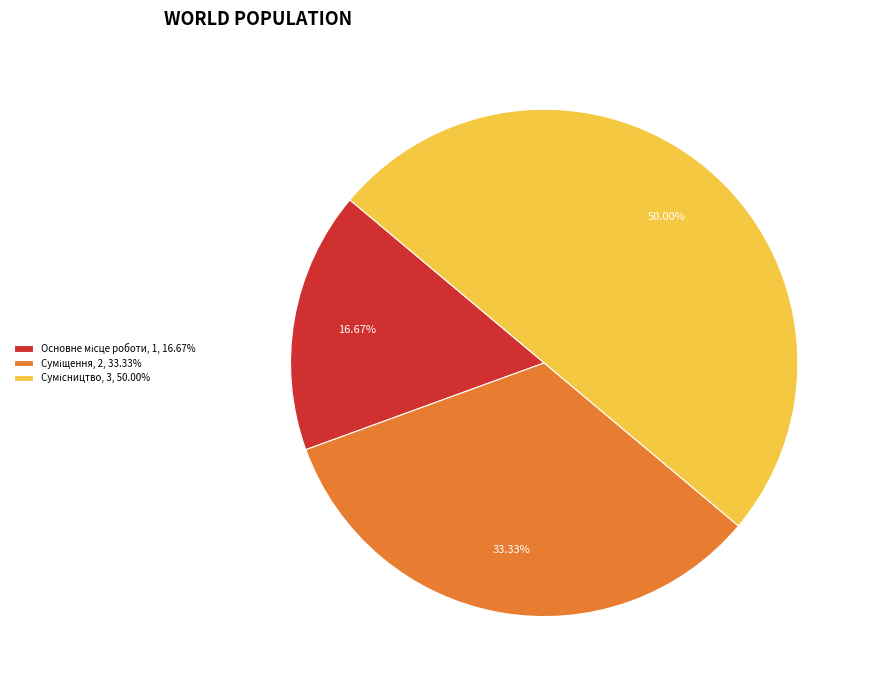

The Сумісництво slice represents 50% of the pie. True or false?

True